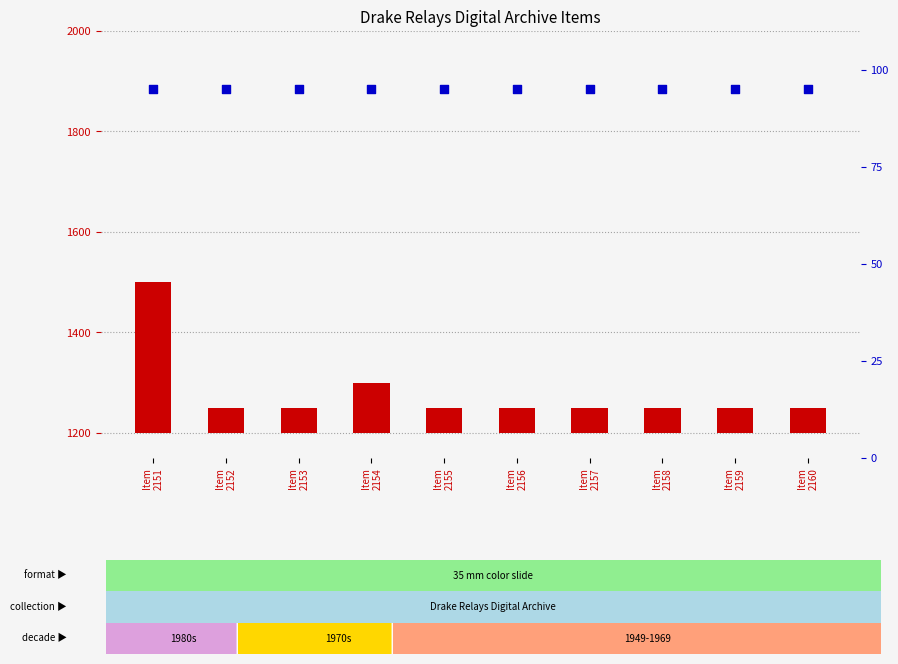

What are all the series names shown in the legend?

count, percentile rank within the sample